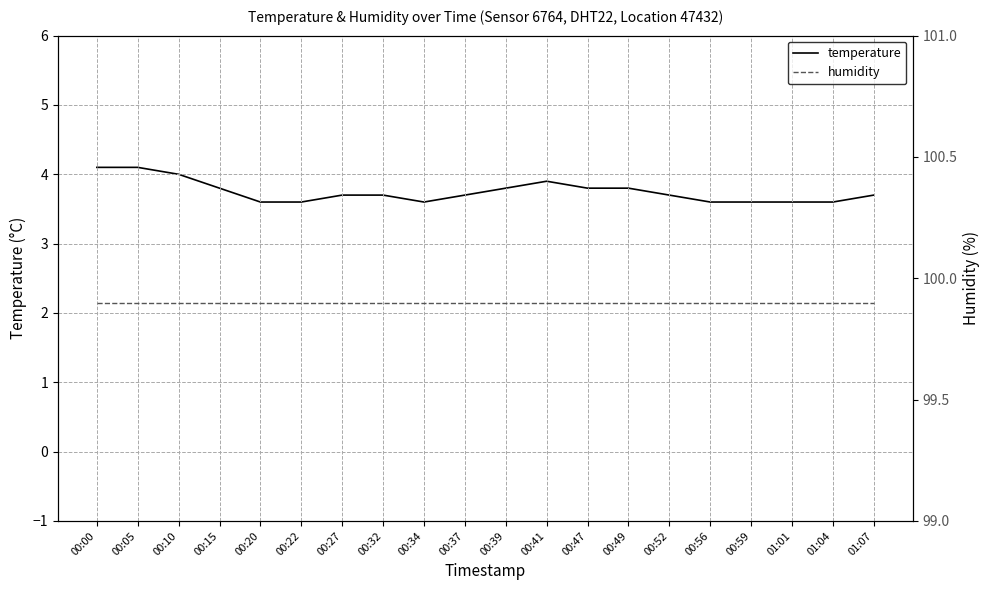

At 01:07, list the series in order from largest to smallest.

humidity, temperature